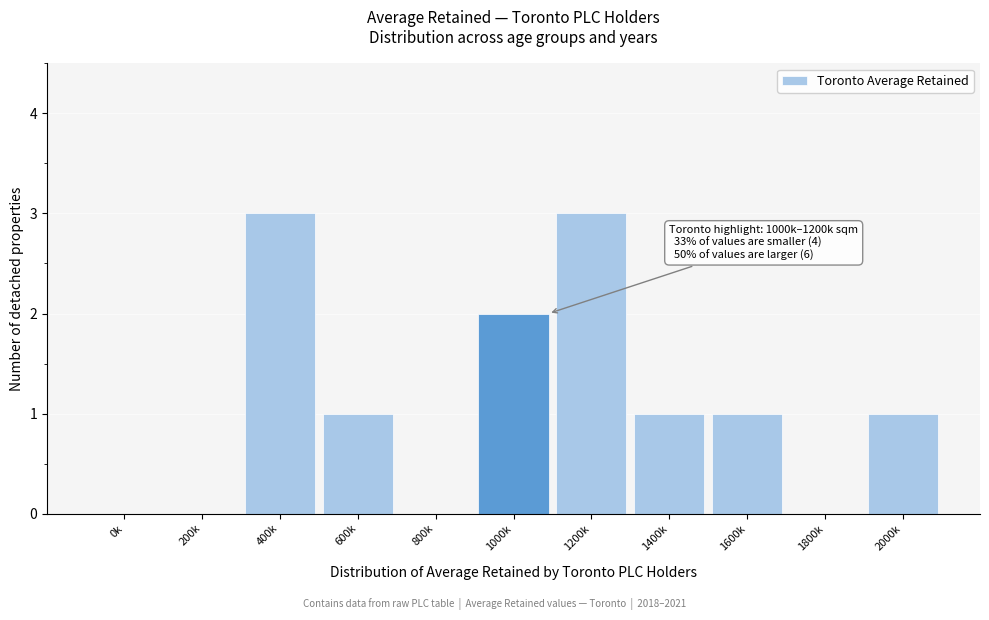

Reading left to right, what are all the values shown in this chart?

0k=0	200k=0	400k=3	600k=1	800k=0	1000k=2	1200k=3	1400k=1	1600k=1	1800k=0	2000k=1